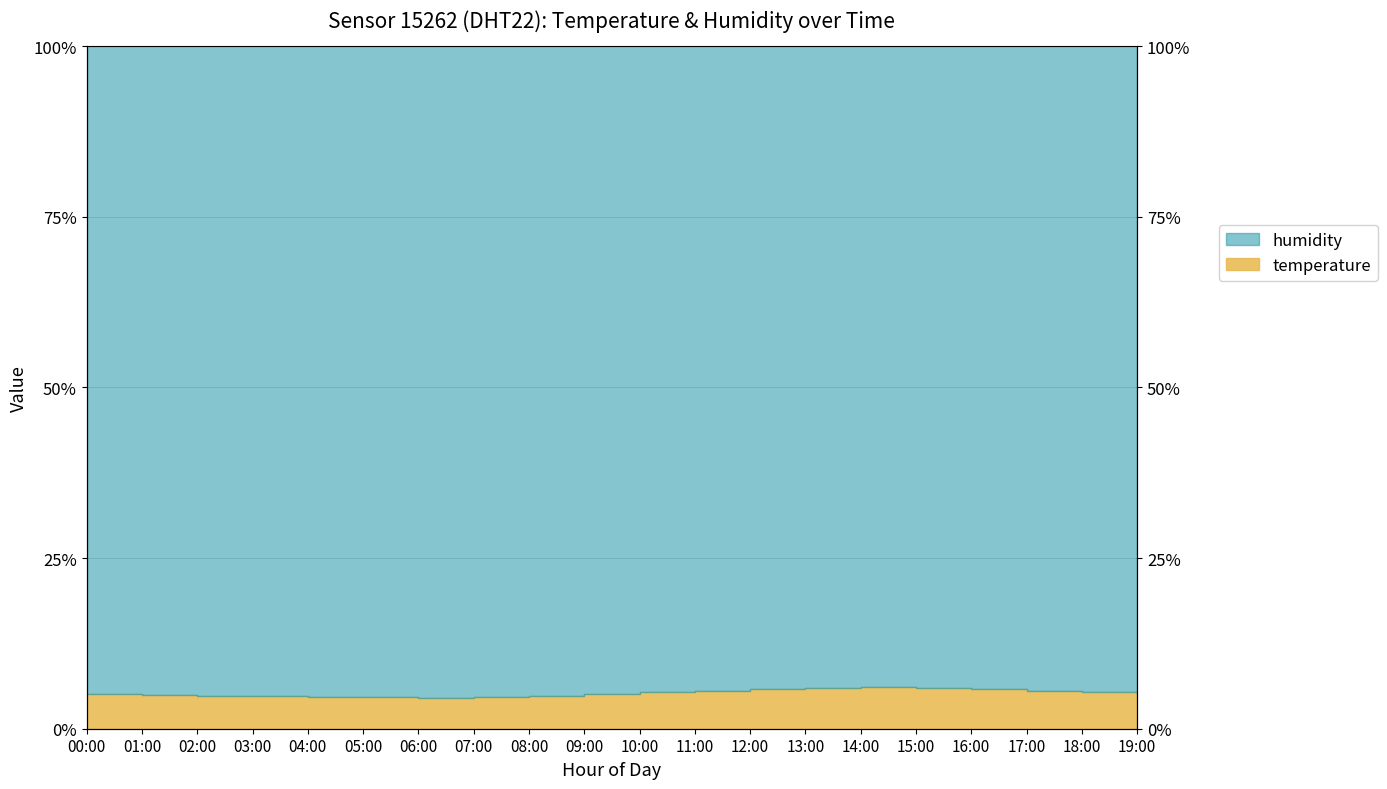

At which category does the data reach its first local valley?

06:00